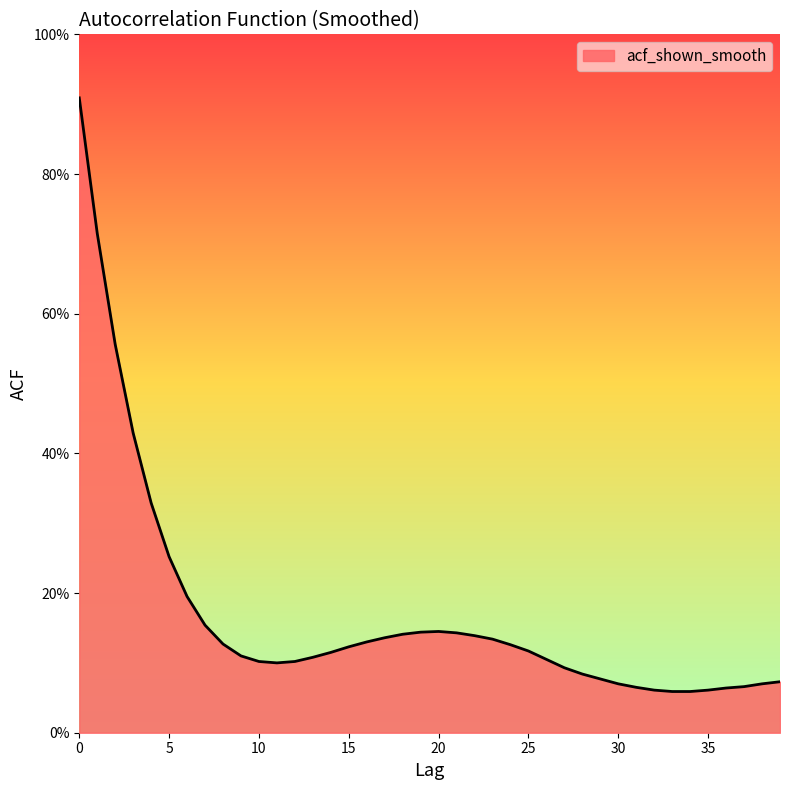

Is this an area chart (filled region under the line)?

Yes